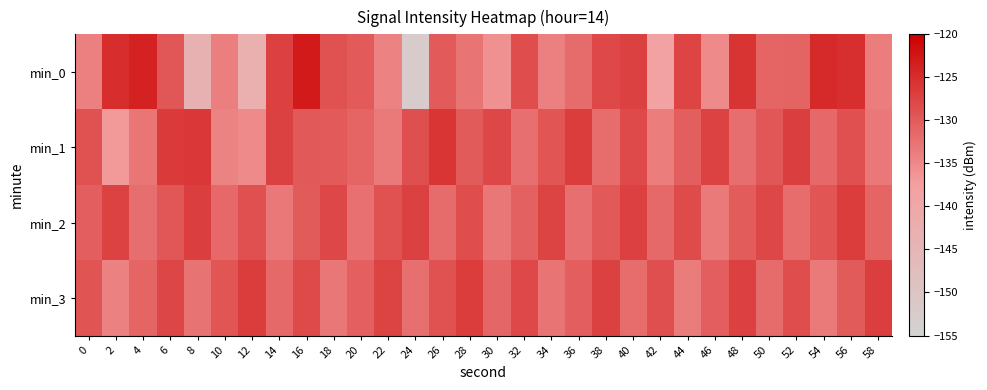

Which series has the largest total across all categories?

min_2